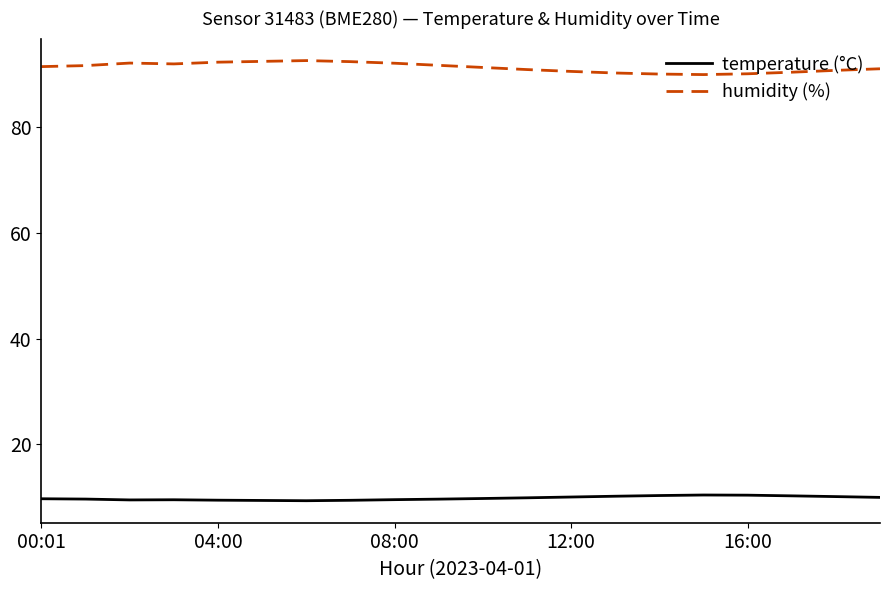

What is the minimum value shown in the chart?

9.3